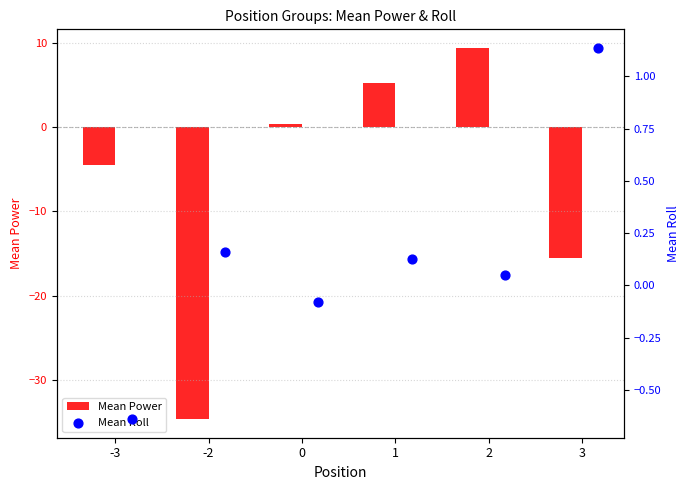

At how many categories does at least one series exceed -21?

6